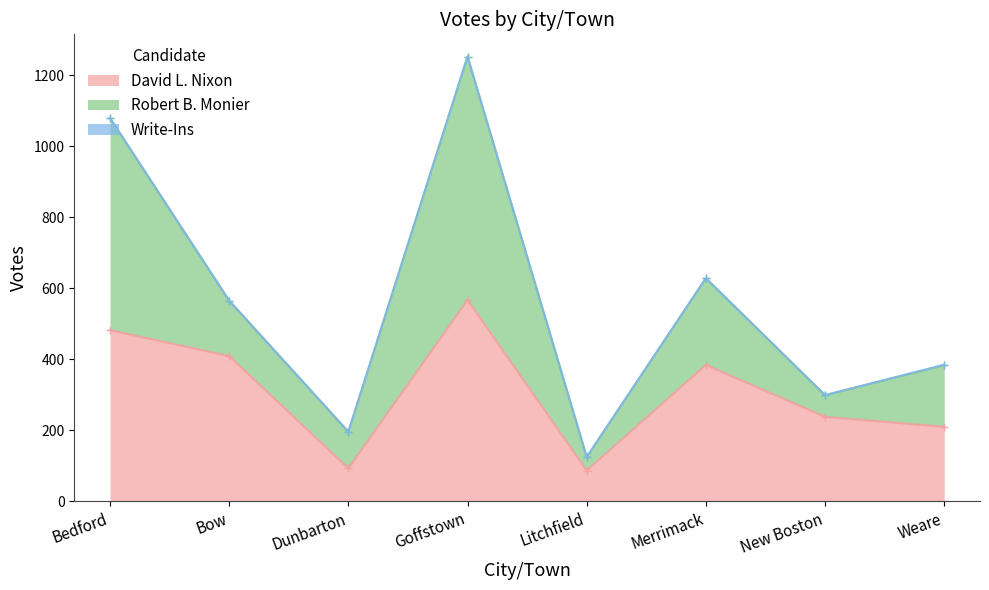

Read the David L. Nixon value at Goffstown, to the nearest 10.

570